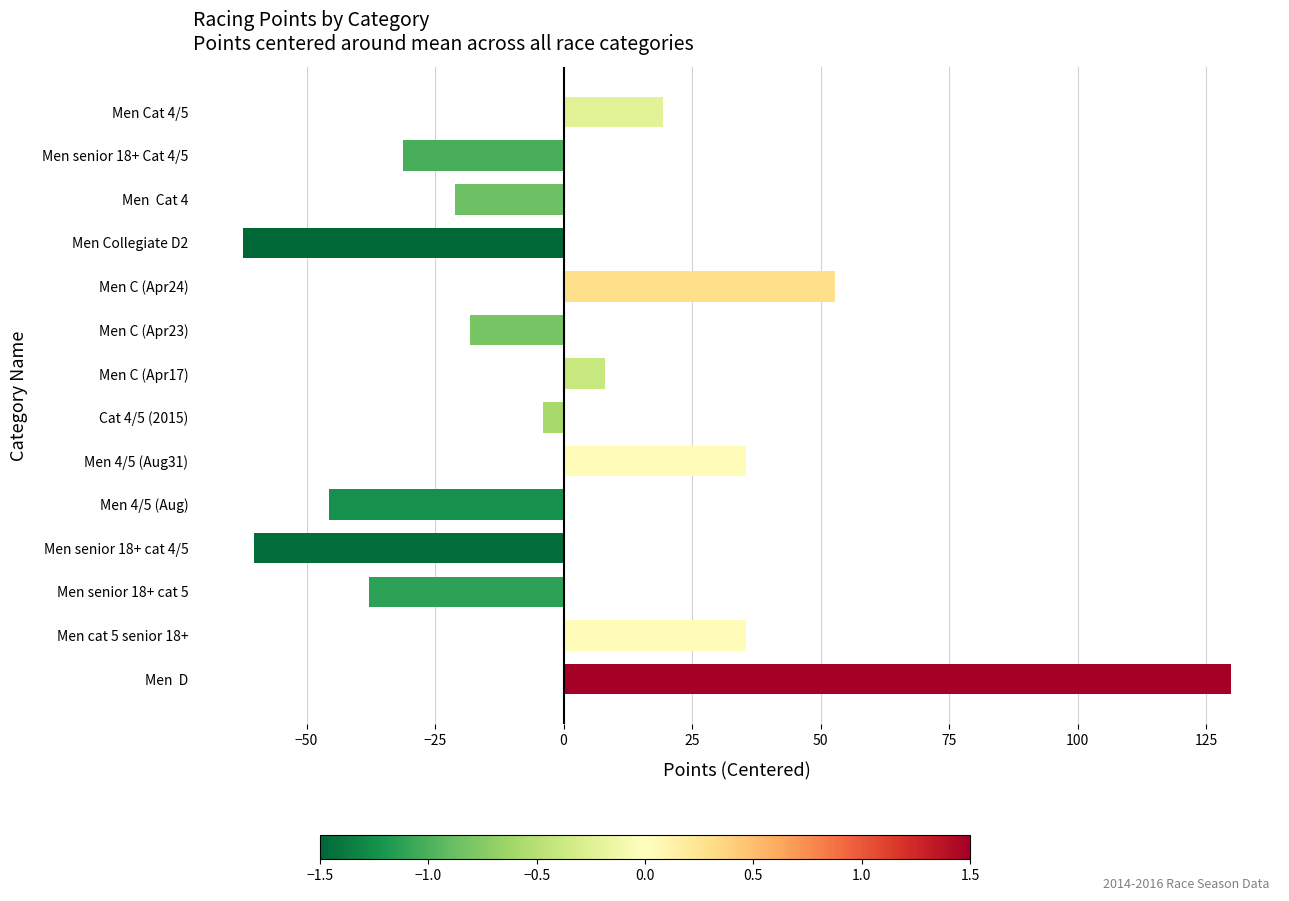

What is the difference between the second highest and second lowest values?

112.9